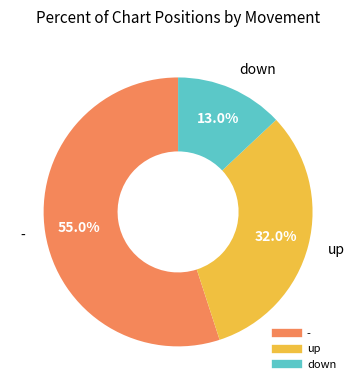

What is the majority slice?

-